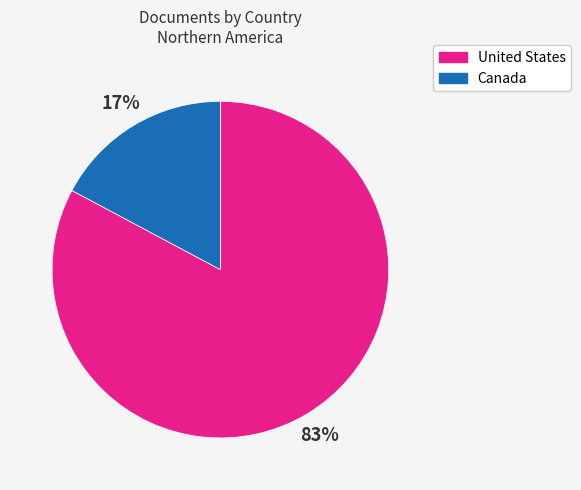

Is it true that Canada is 17% of the pie?

True